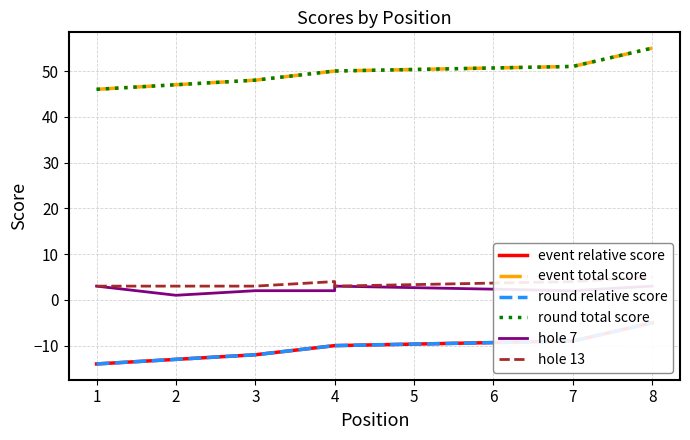

What is the lowest value of the hole 13 series?

3